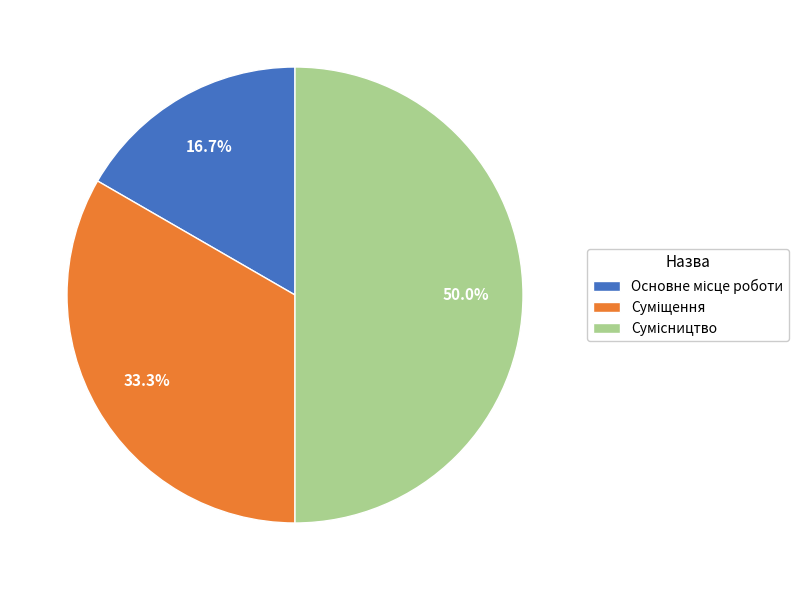

To the nearest percent, what portion does Сумісництво represent?

50%